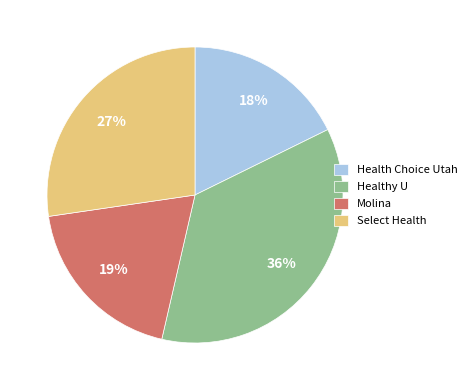

Is there any slice that represents more than half of the pie?

No